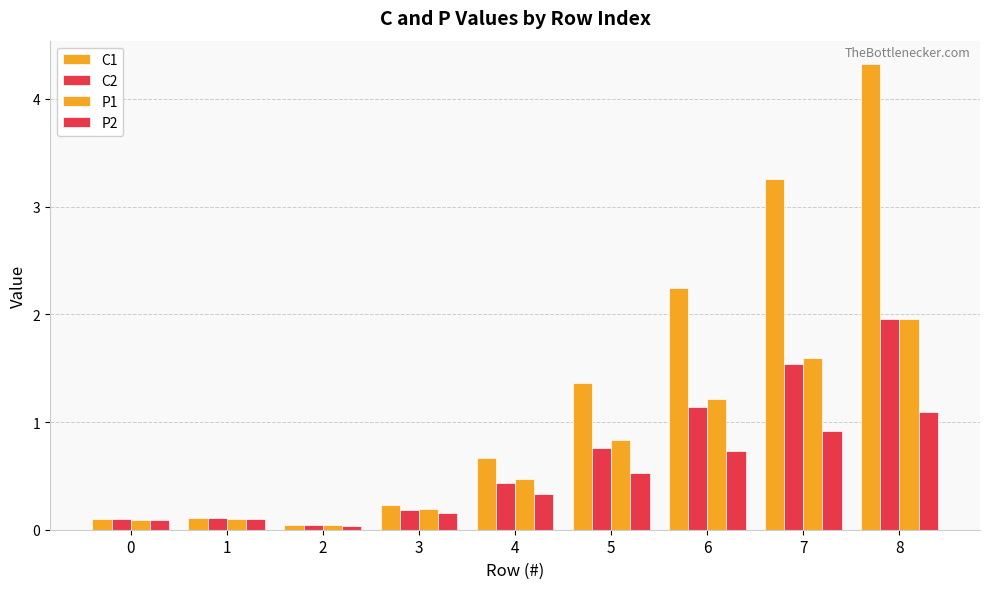

Which series has the widest spread of values?

C1